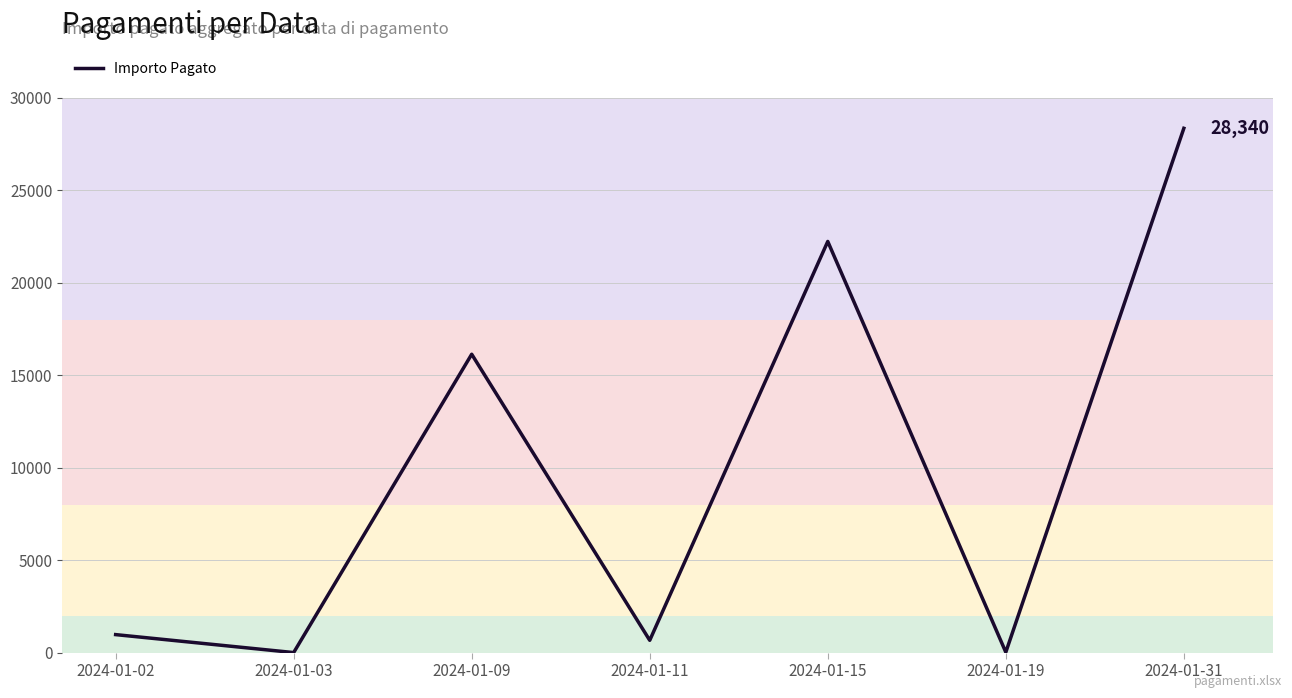

At which category does the data reach its first local valley?

2024-01-03